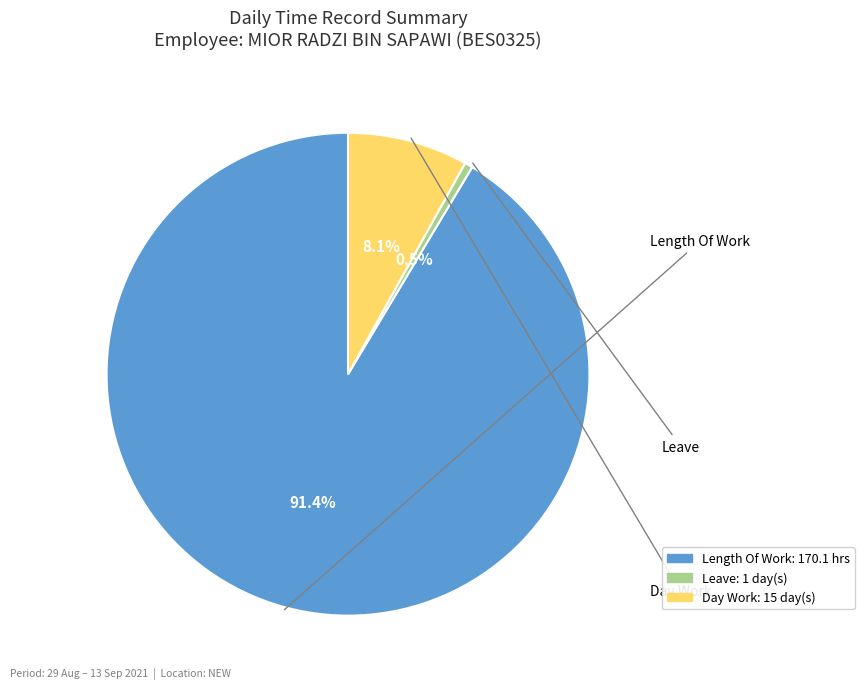

Is there any slice that represents more than half of the pie?

Yes